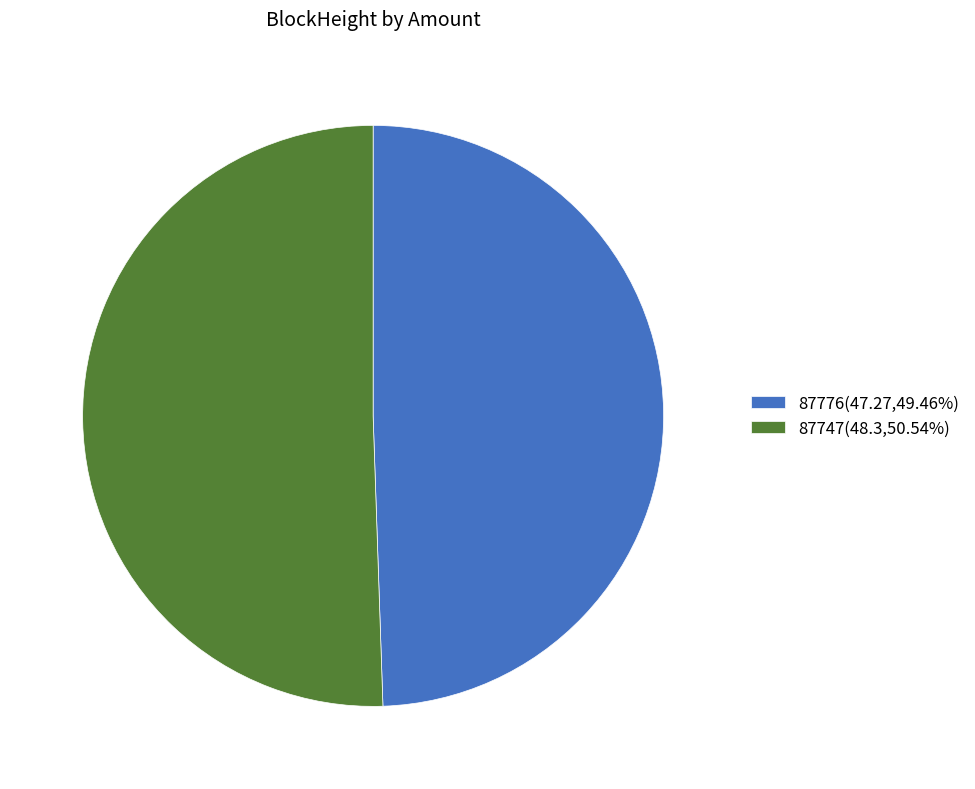

Do 87776 and 87747 together represent more than half of the pie?

Yes